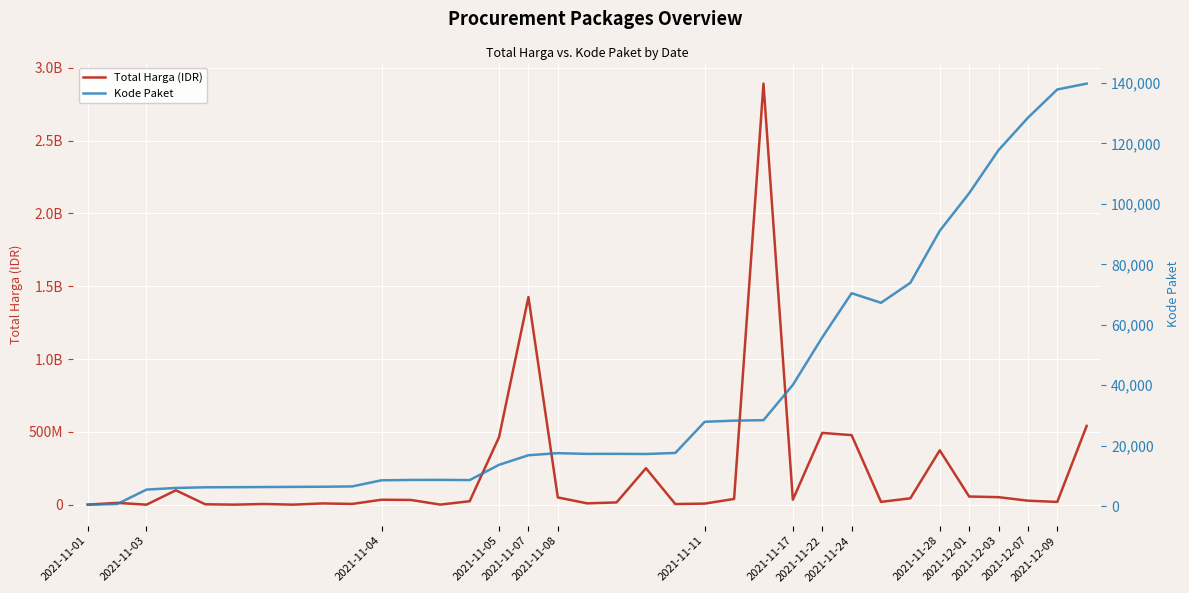

Is the value of Kode Paket at 2021-12-03 greater than the value of Total Harga (IDR) at 28?

No